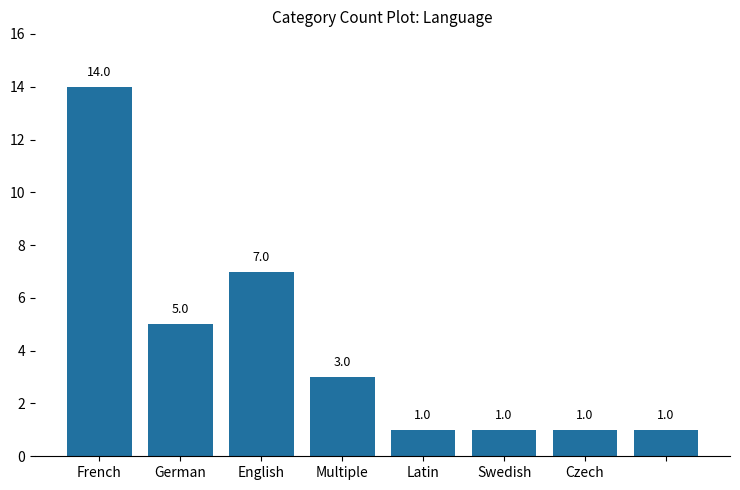

What is the value of the 7th bar from the left?

1